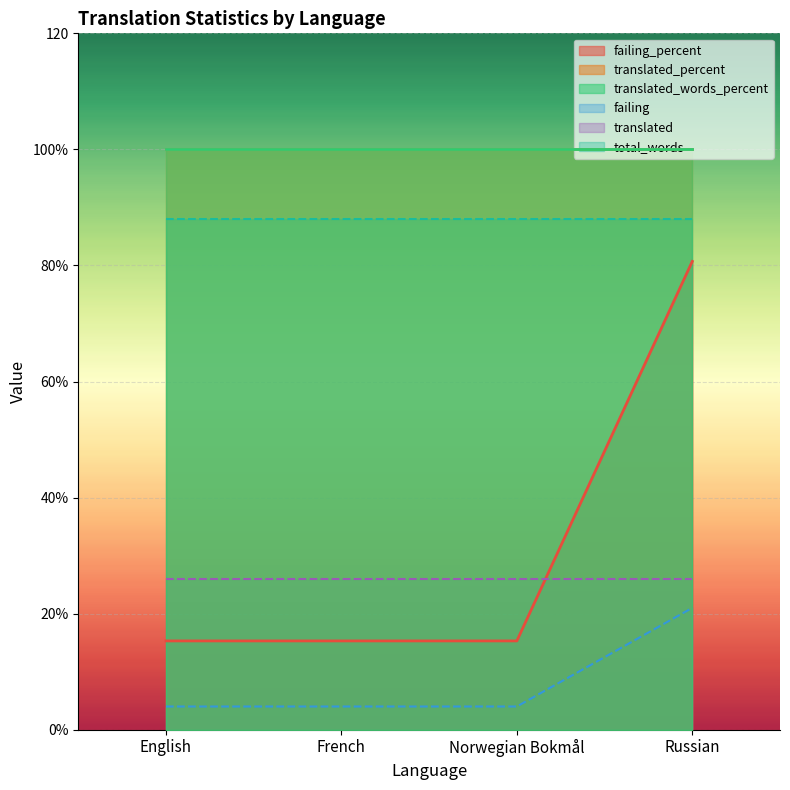

Reading right to left, transcribe all the data shown in this chart.

failing: 21.0	4.0	4.0	4.0
failing_percent: 80.7	15.3	15.3	15.3
translated: 26.0	26.0	26.0	26.0
translated_percent: 100.0	100.0	100.0	100.0
translated_words_percent: 100.0	100.0	100.0	100.0
total_words: 132.0	132.0	132.0	132.0